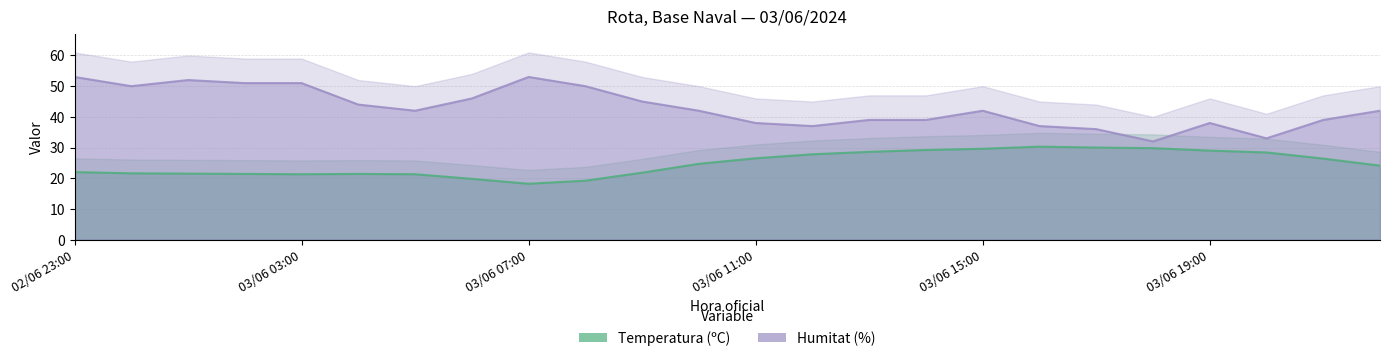

The value of Humitat (%) at 03/06 13:00 is 19.4. True or false?

False